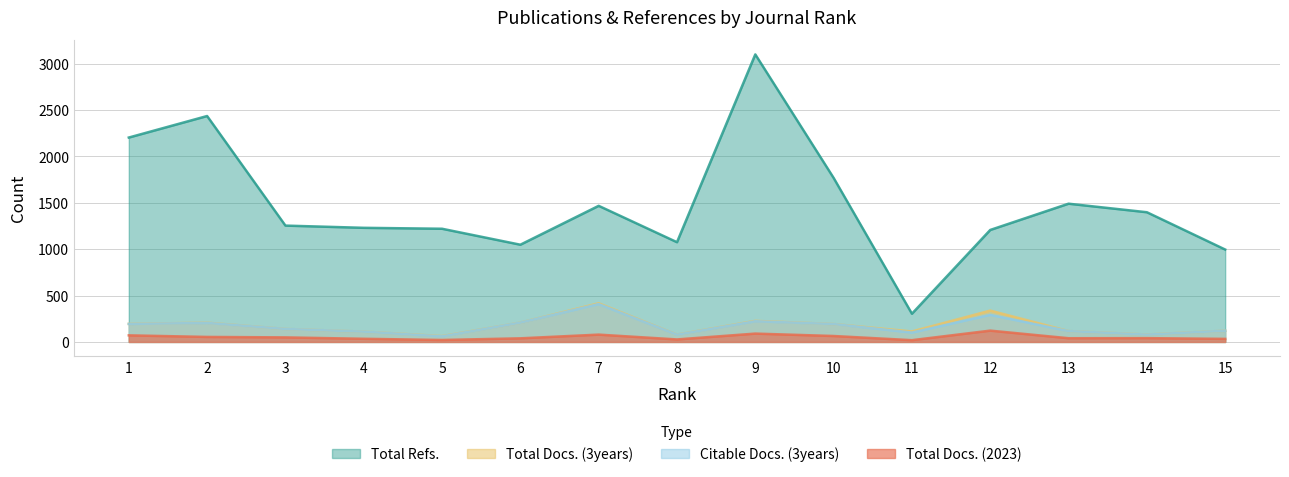

What is the sum of the Citable Docs. (3years) values at 15 and 8?

199